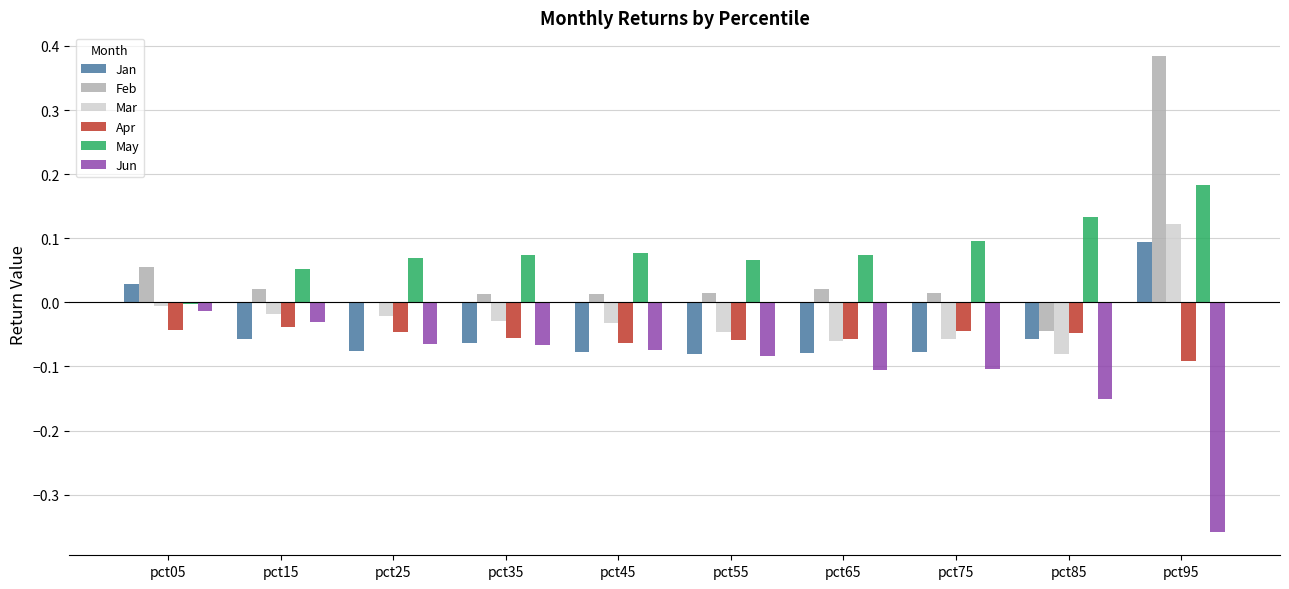

Are the bars grouped side by side (vs. stacked)?

Yes